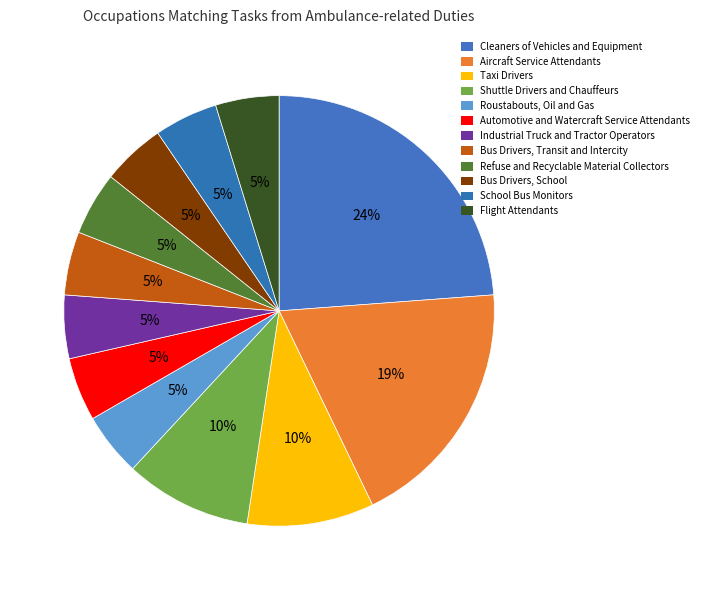

Count the number of slices in the pie.

12